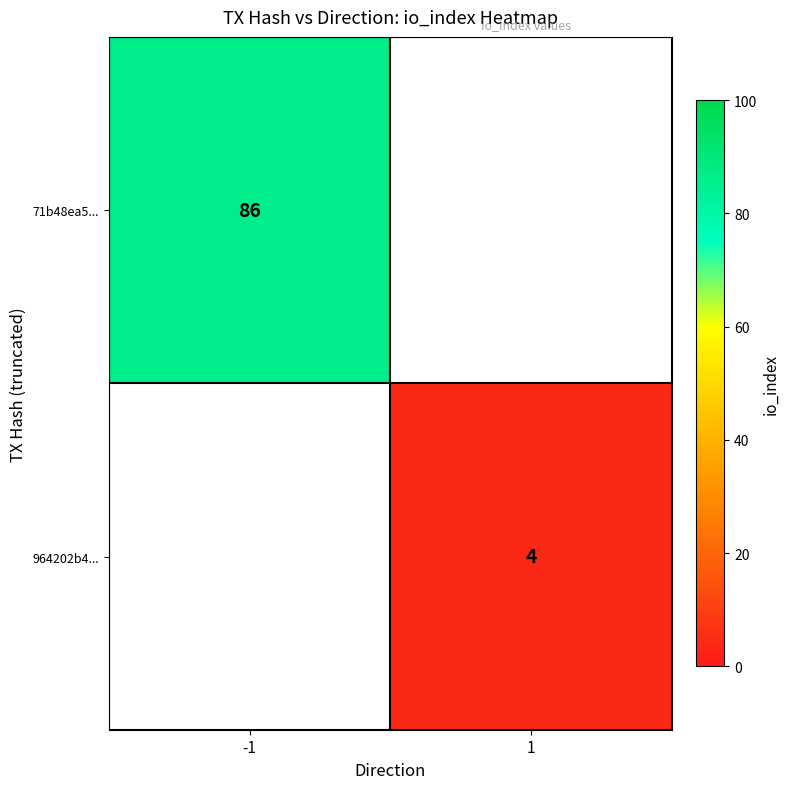

The 964202b4... series shows 4 at 1. True or false?

True